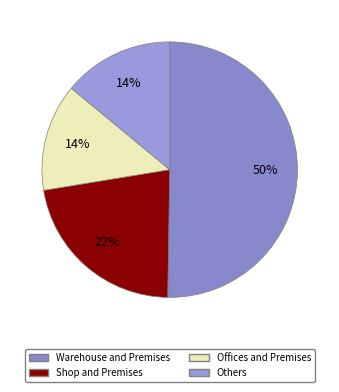

How many segments does this pie chart have?

4